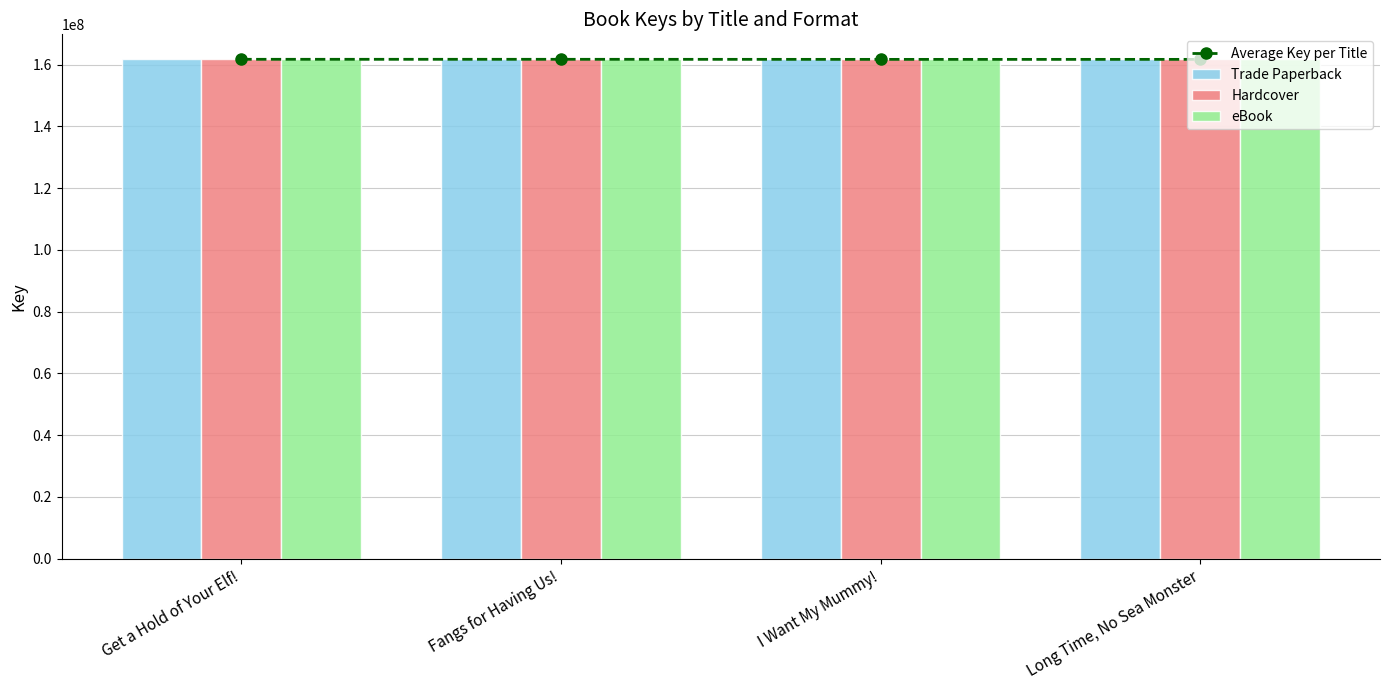

Rank the categories by Average Key per Title value from highest to lowest.

Get a Hold of Your Elf!, Fangs for Having Us!, Long Time, No Sea Monster, I Want My Mummy!